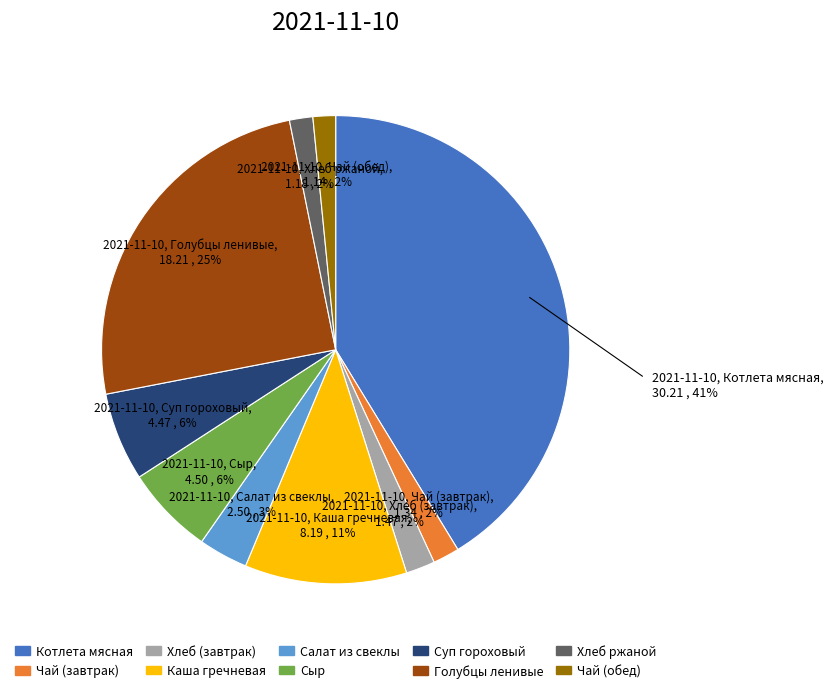

Does any single category account for the majority?

No